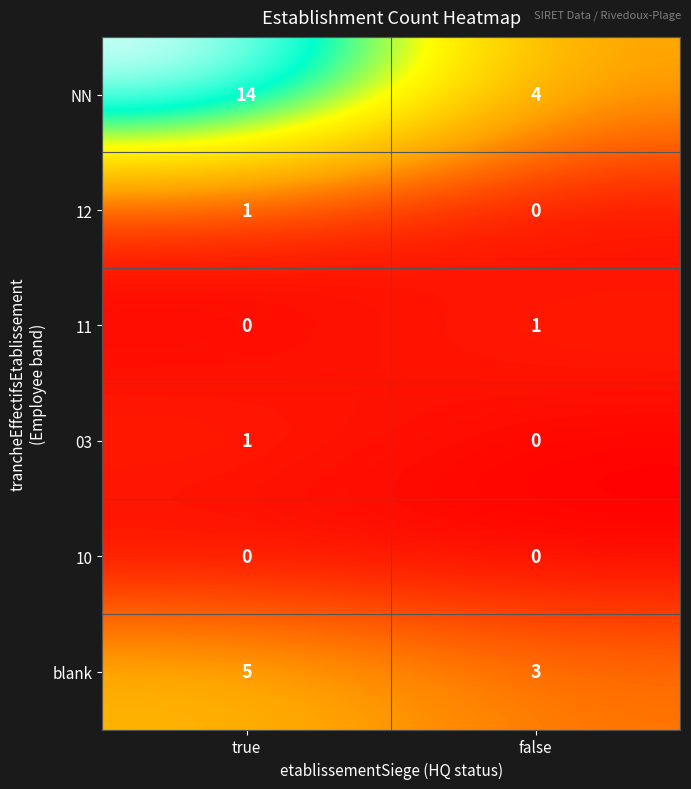

What is the maximum value for blank?

5